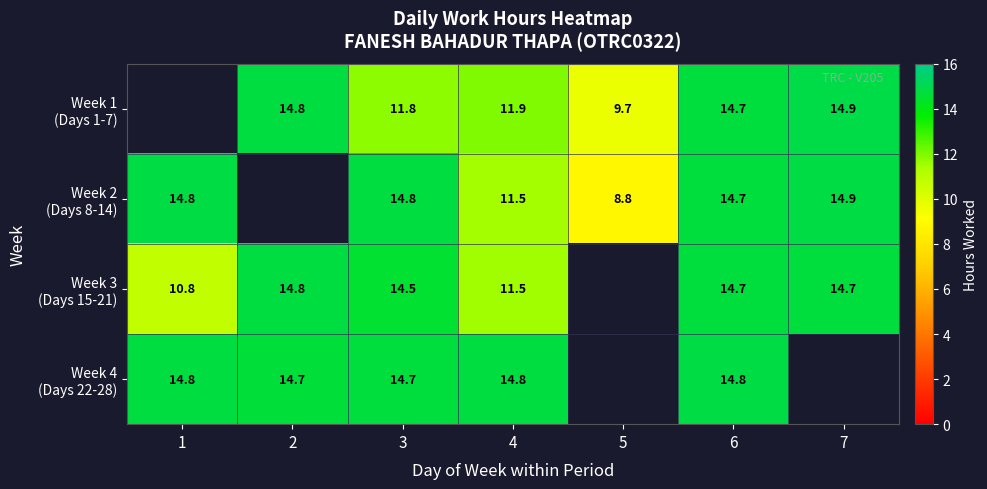

At which category is the sum across all series the highest?

6